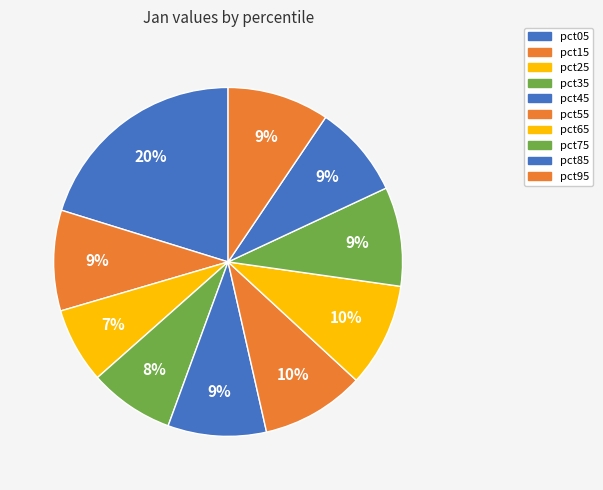

Count the number of slices in the pie.

10